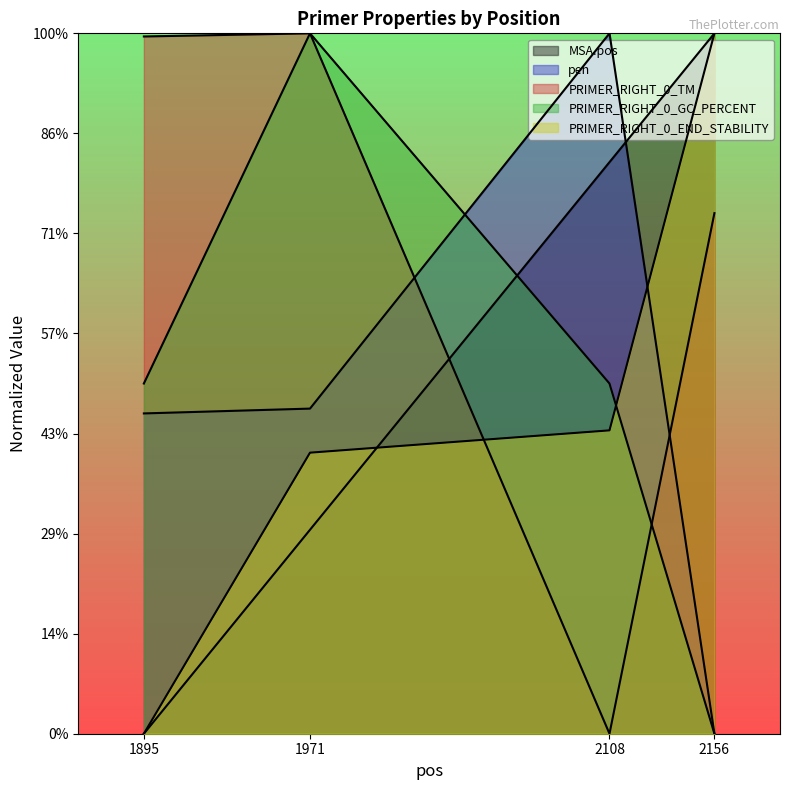

Between 1895 and 1971, which series saw the biggest shift?

PRIMER_RIGHT_0_GC_PERCENT